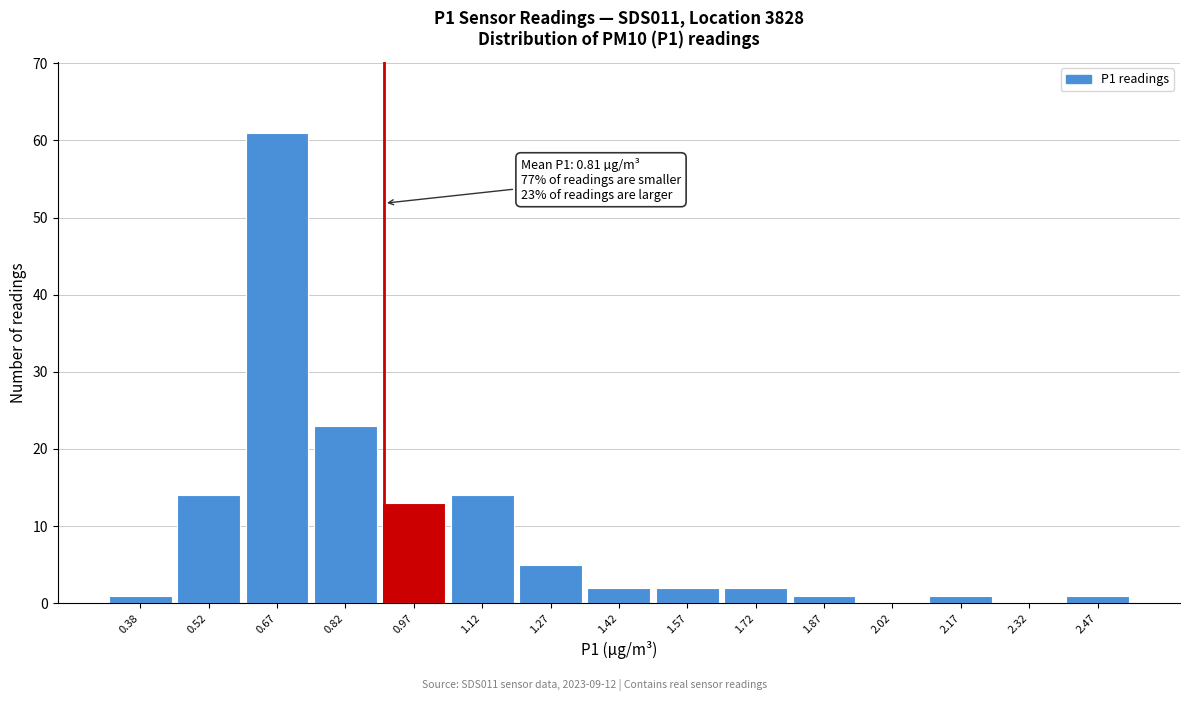

Which range on the x-axis has the tallest bar?

0.60 to 0.75